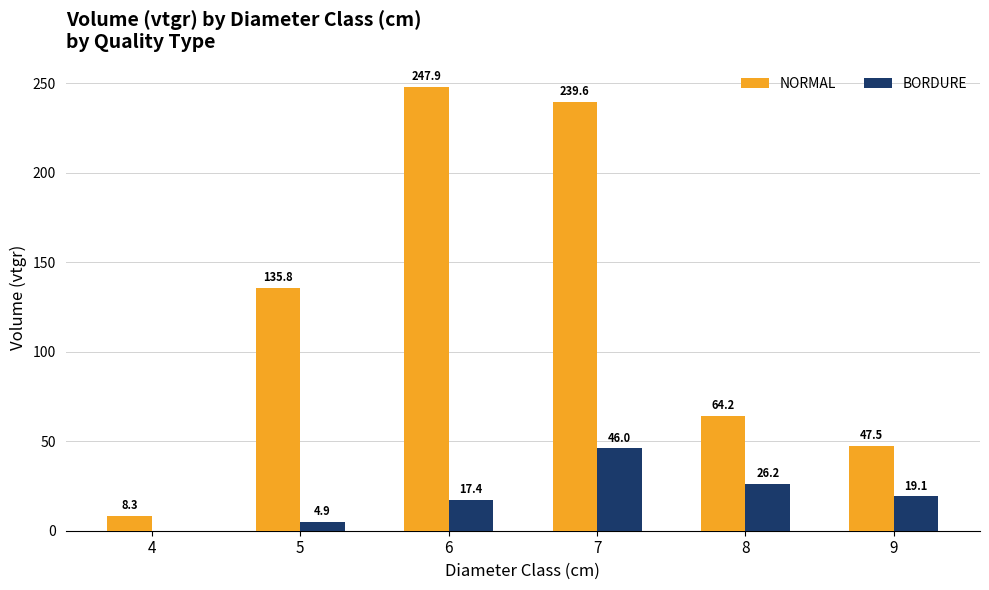

Is it true that NORMAL equals 8.3 at 4?

True